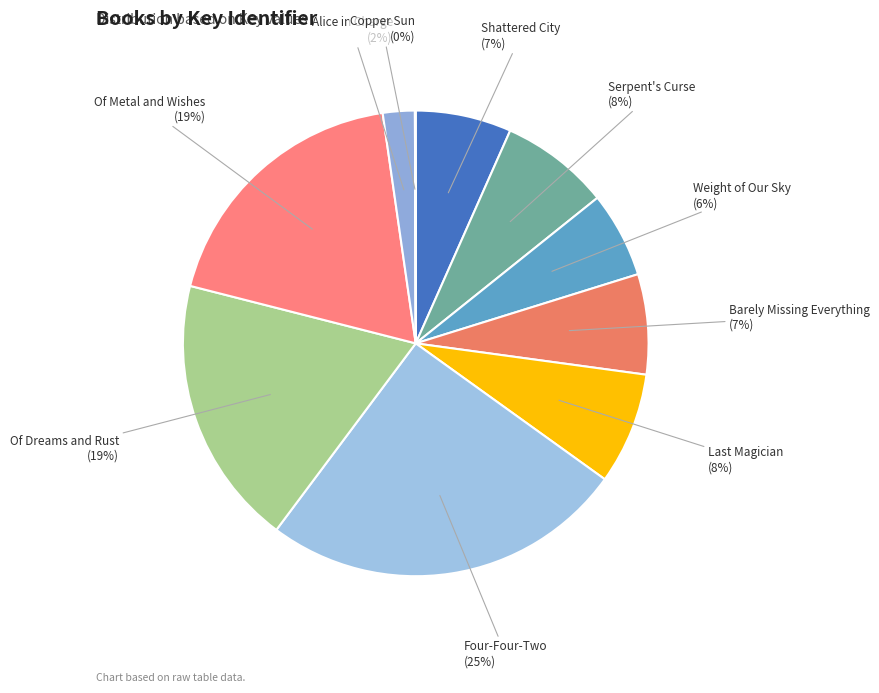

True or false: Of Metal and Wishes accounts for 19% of the total.

True